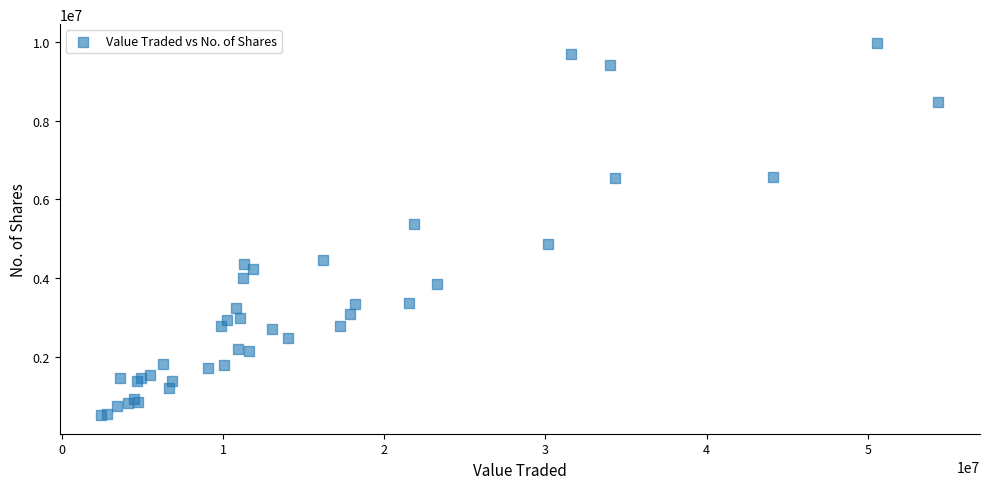

What Y value in the scatter plot is closest to 5246812?

5363950